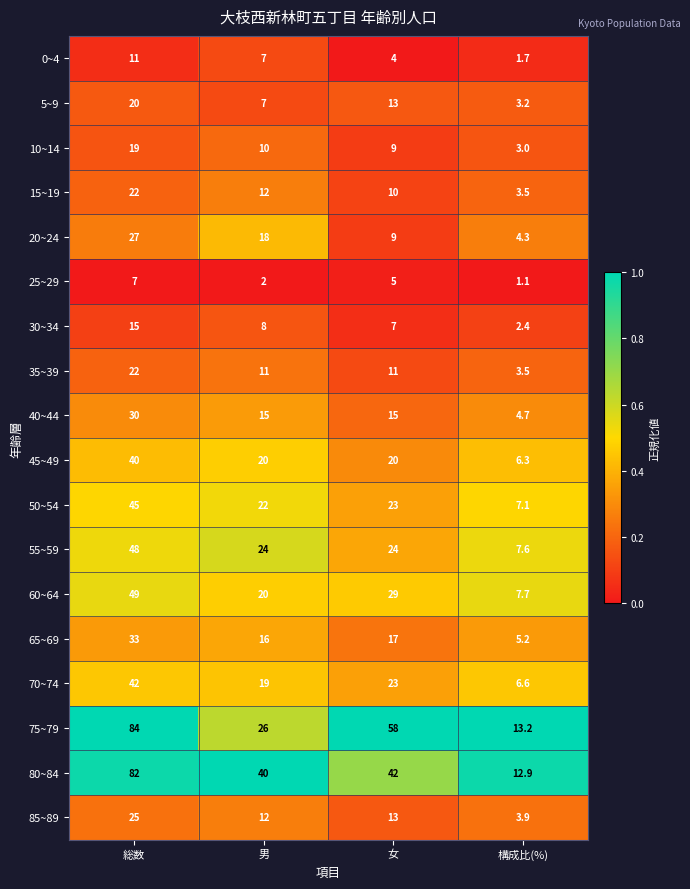

How many distinct data groups are displayed?

18